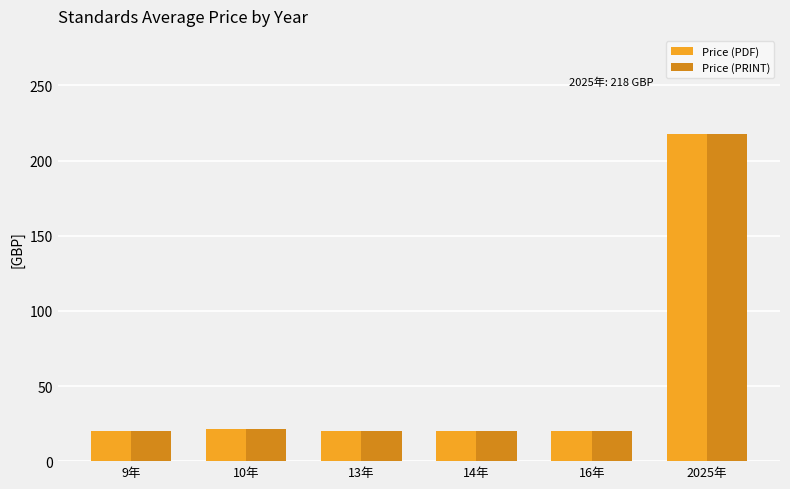

At which category is the sum across all series the highest?

2025年